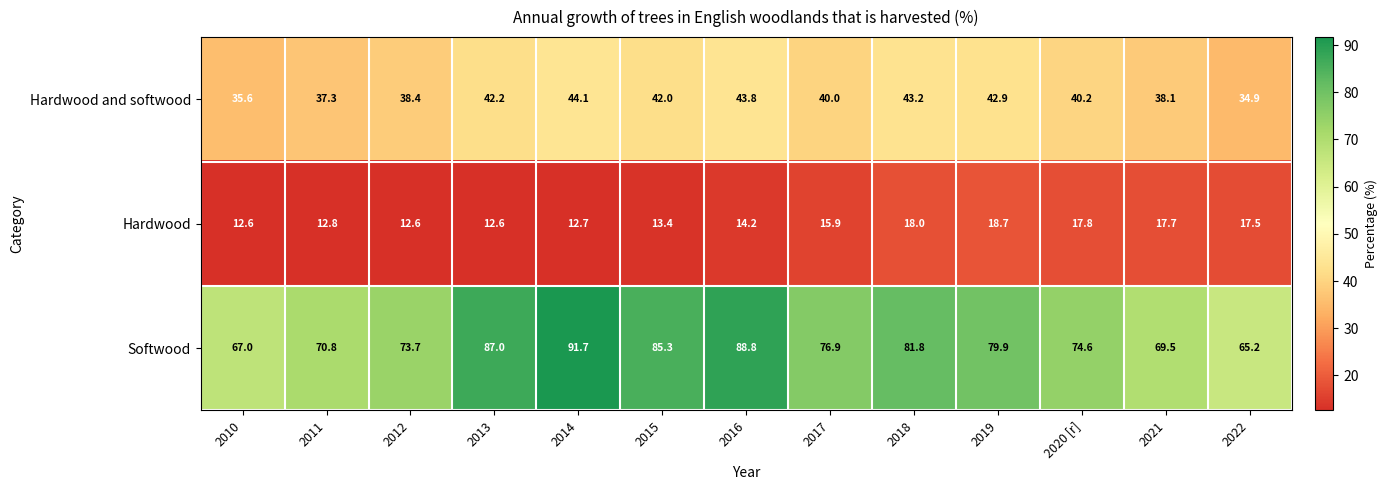

At which category is the sum across all series the highest?

2014